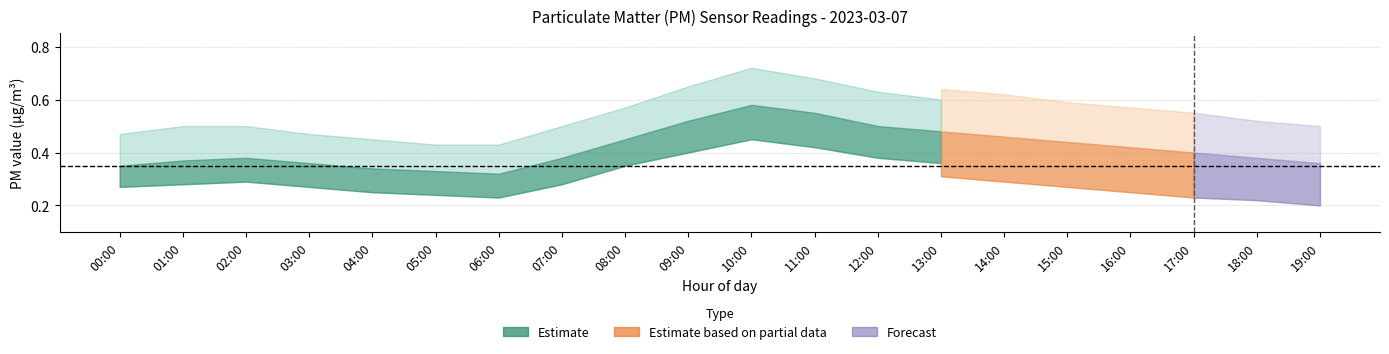

True or false: P2_high and P1_high intersect in this chart.

False